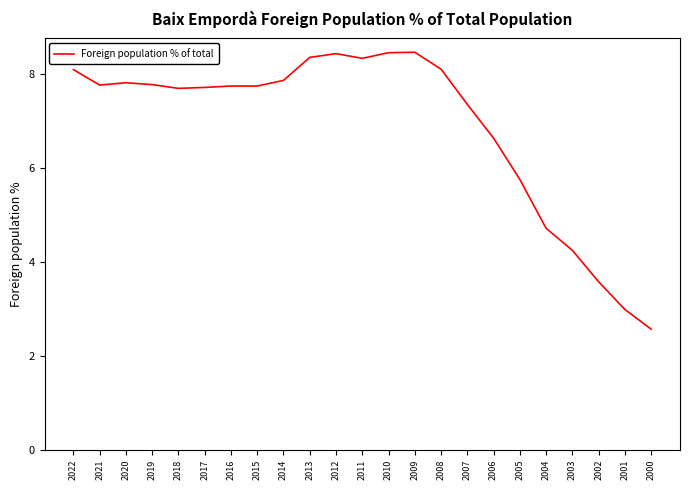

How many categories are shown in the chart?

23